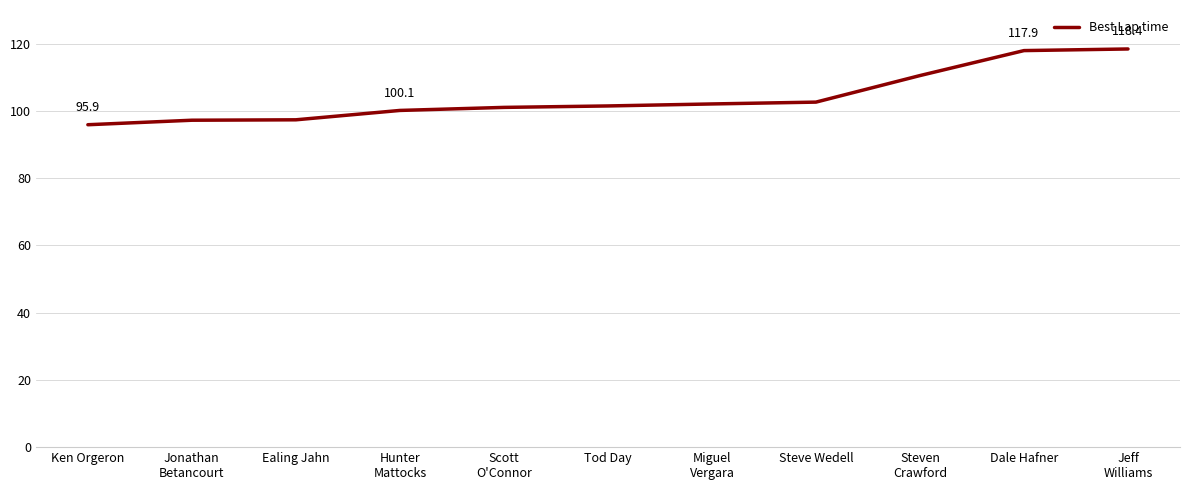

What position from the left is Steve Wedell?

8